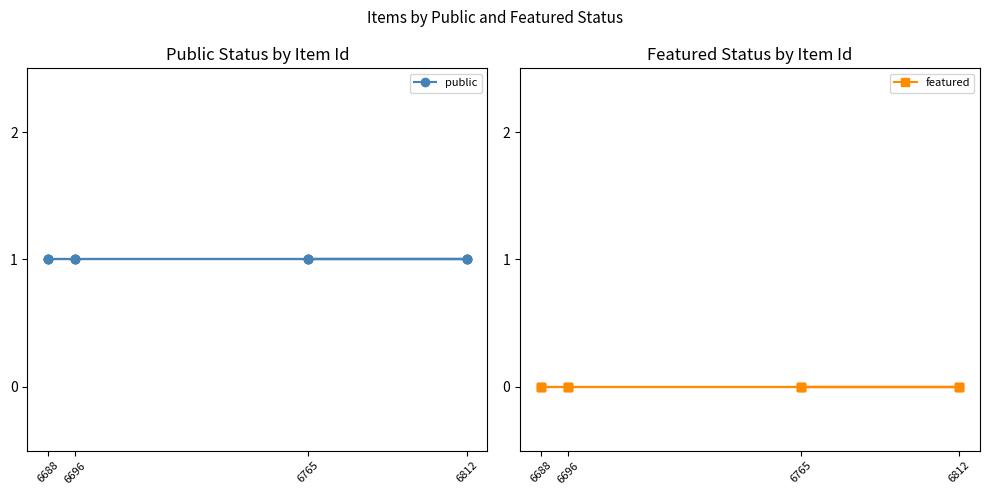

Which category has the lowest value in the featured series?

6688